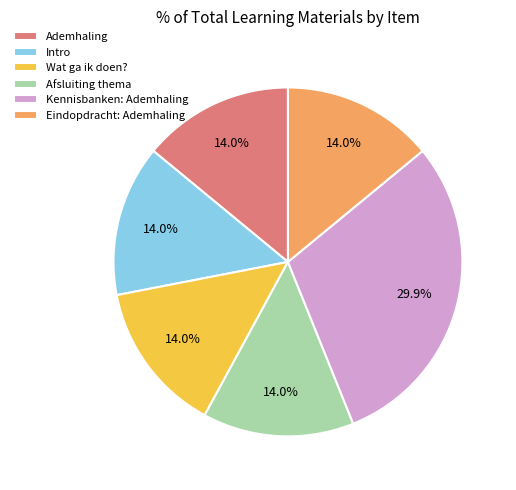

Do Kennisbanken: Ademhaling and Wat ga ik doen? together represent more than half of the pie?

No